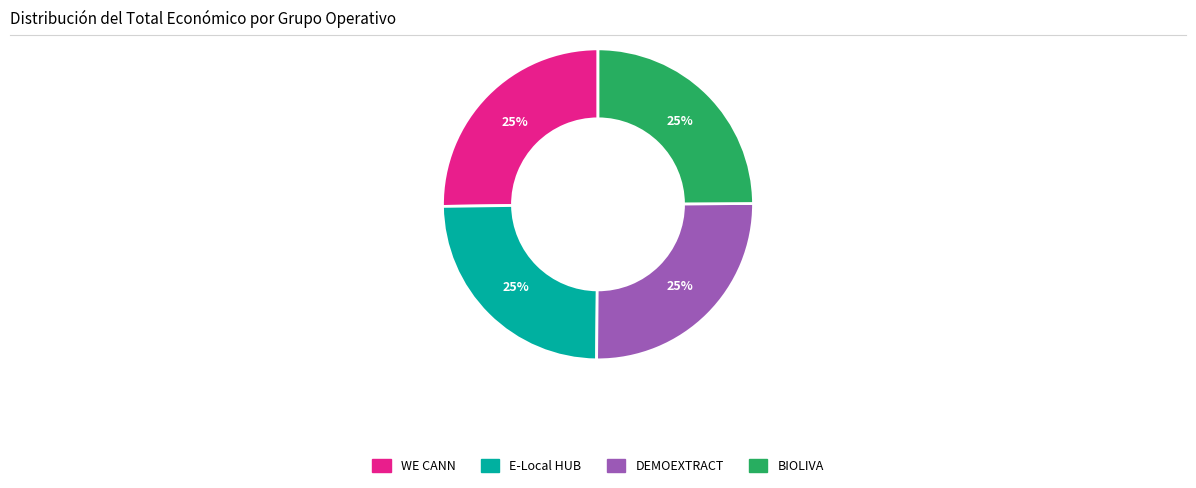

To the nearest percent, what is the combined percentage of DEMOEXTRACT and WE CANN?

50%